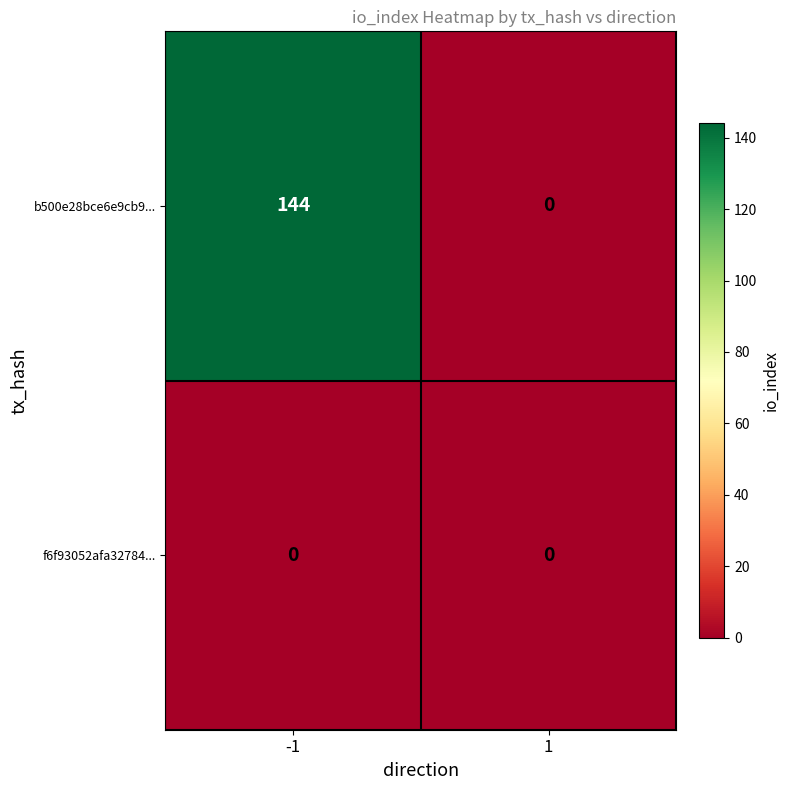

How many values in b500e28bce6e9cb9... are above zero?

1